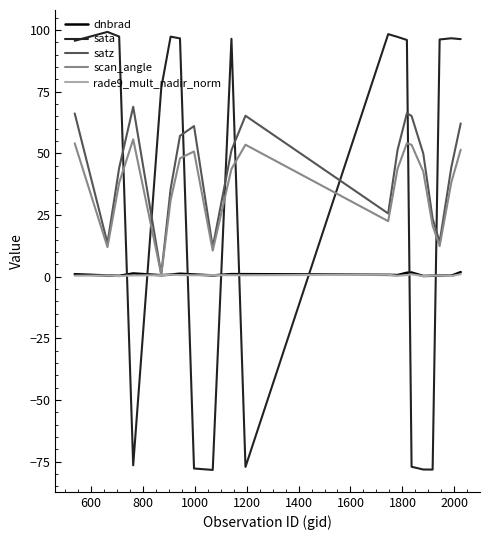

What is the difference between the maximum and second lowest values in the dnbrad series?

1.5